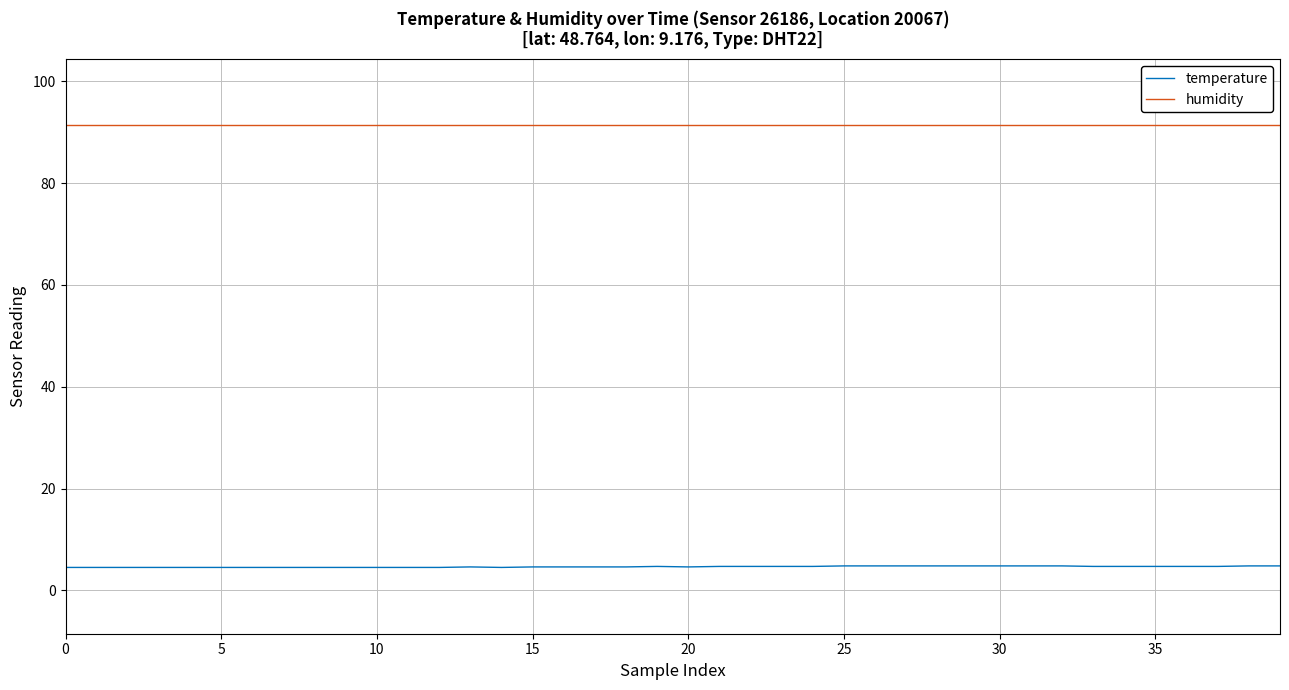

True or false: humidity and temperature cross at least once.

False